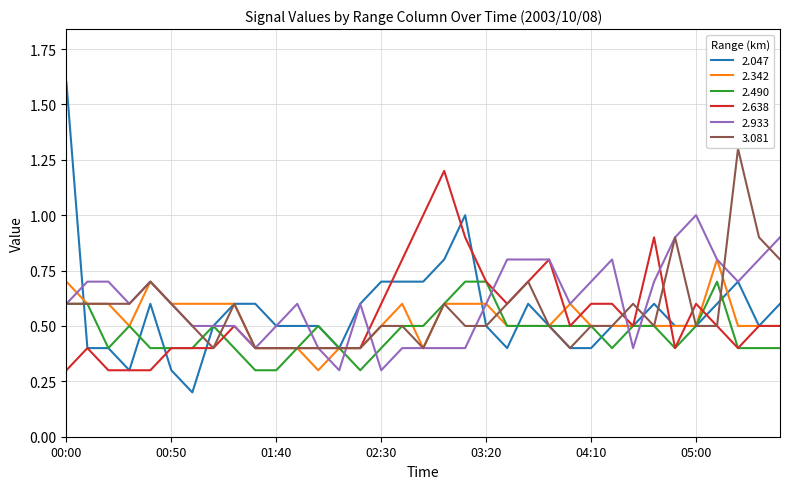

Which series has the largest total across all categories?

2.933